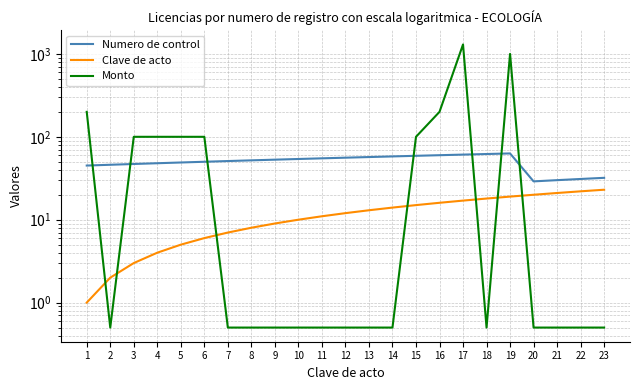

Reading left to right, extract all data points from this chart.

Numero de control: 1=45.0	2=46.0	3=47.0	4=48.0	5=49.0	6=50.0	7=51.0	8=52.0	9=53.0	10=54.0	11=55.0	12=56.0	13=57.0	14=58.0	15=59.0	16=60.0	17=61.0	18=62.0	19=63.0	20=29.0	21=30.0	22=31.0	23=32.0
Clave de acto: 1=1.0	2=2.0	3=3.0	4=4.0	5=5.0	6=6.0	7=7.0	8=8.0	9=9.0	10=10.0	11=11.0	12=12.0	13=13.0	14=14.0	15=15.0	16=16.0	17=17.0	18=18.0	19=19.0	20=20.0	21=21.0	22=22.0	23=23.0
Monto: 1=200.0	2=0.5	3=100.0	4=100.0	5=100.0	6=100.0	7=0.5	8=0.5	9=0.5	10=0.5	11=0.5	12=0.5	13=0.5	14=0.5	15=100.0	16=200.0	17=1300.0	18=0.5	19=1000.0	20=0.5	21=0.5	22=0.5	23=0.5